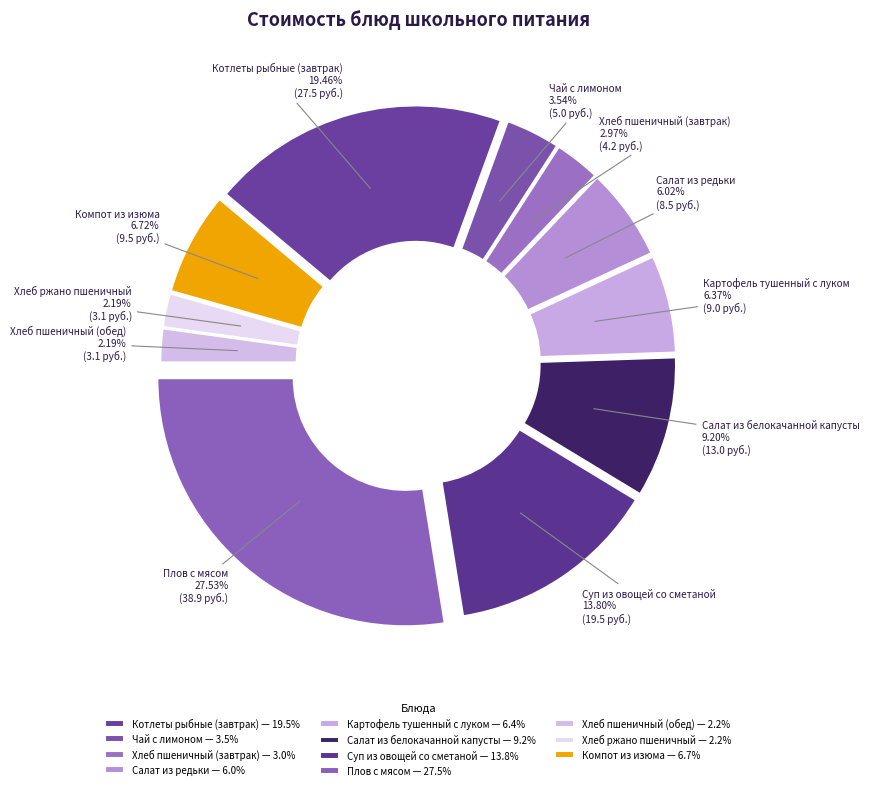

Which slice is the largest?

Плов с мясом